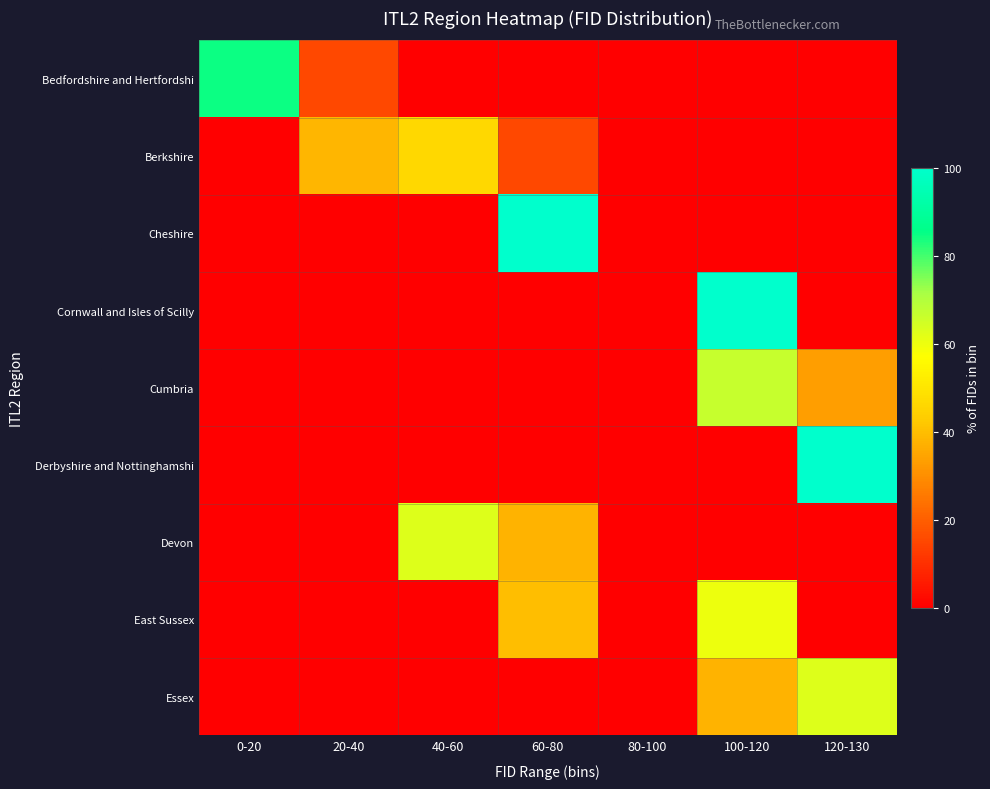

What is the total value across all series at 60-80?

192.9